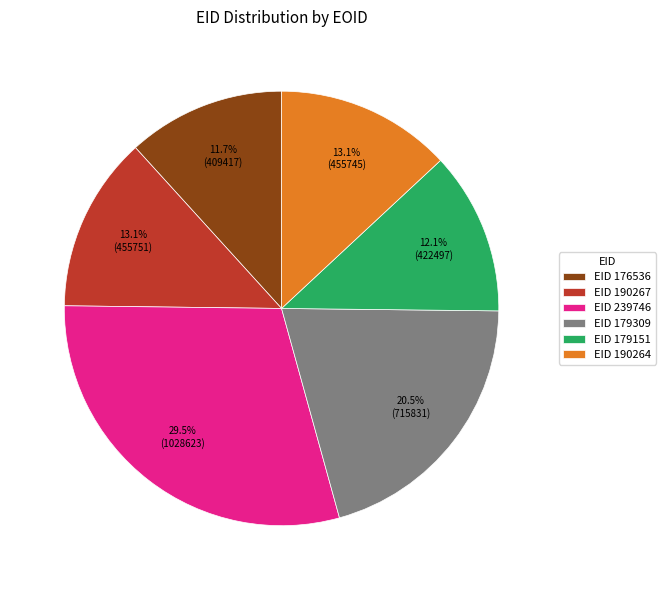

Does EID 176536 represent more than half of the total?

No